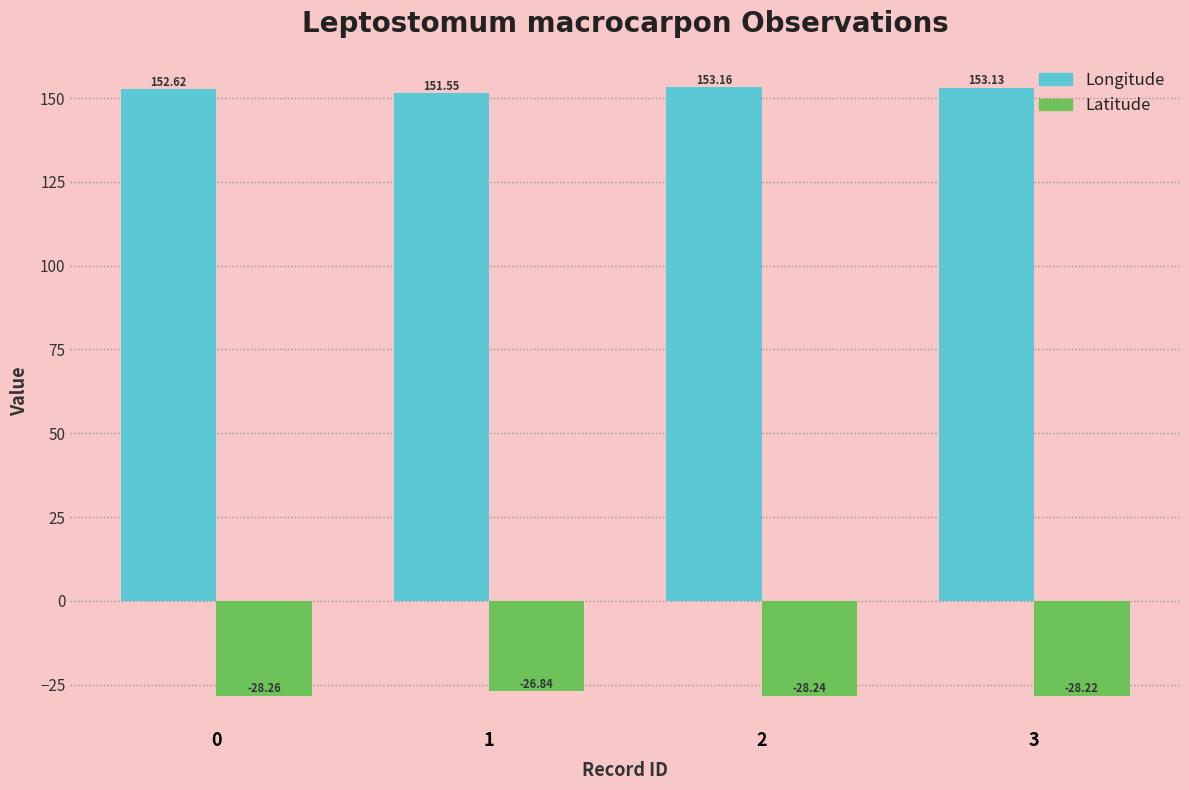

What is the greatest value displayed?

153.2